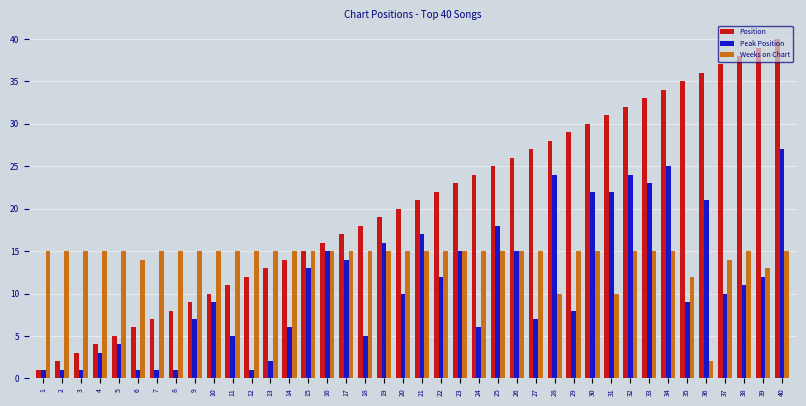

Rank the series by their maximum value, from highest to lowest.

Position, Peak Position, Weeks on Chart